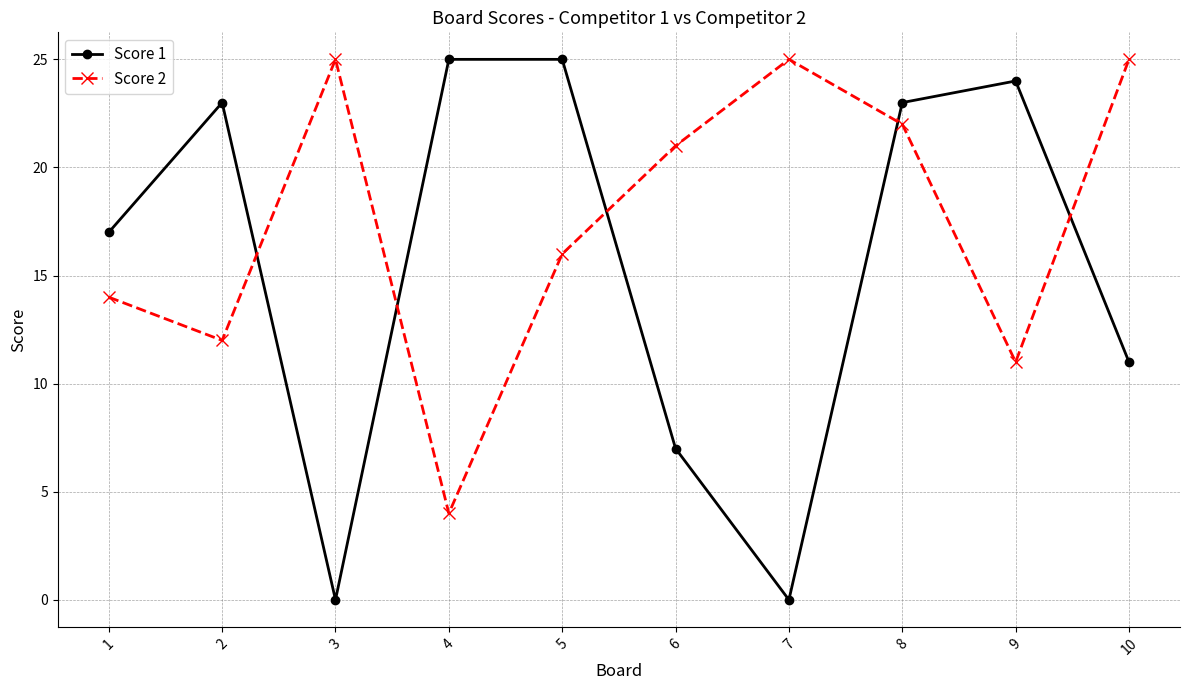

What is the sum of the Score 1 values at 7 and 5?

25